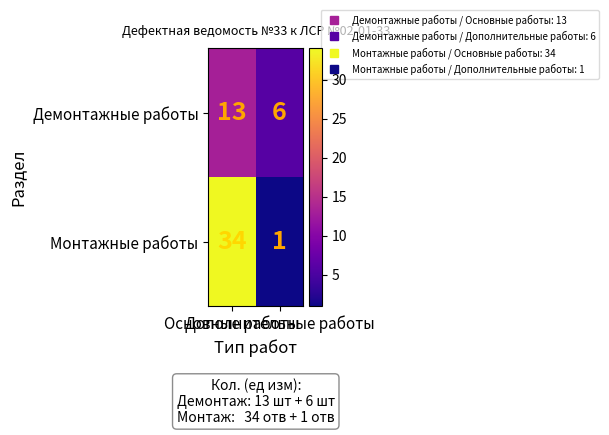

At which category is the sum across all series the highest?

Основные работы